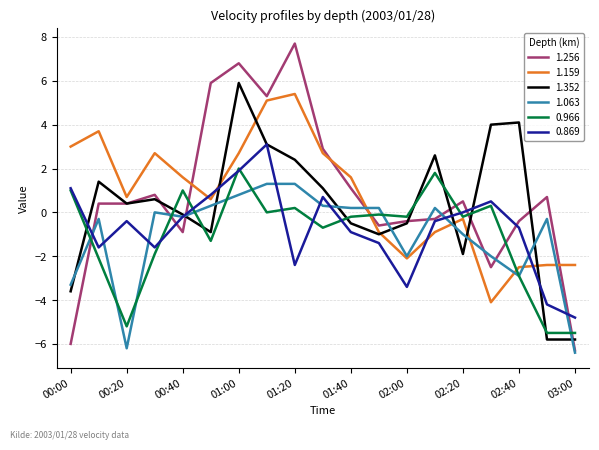

Count the number of categories in the chart.

19